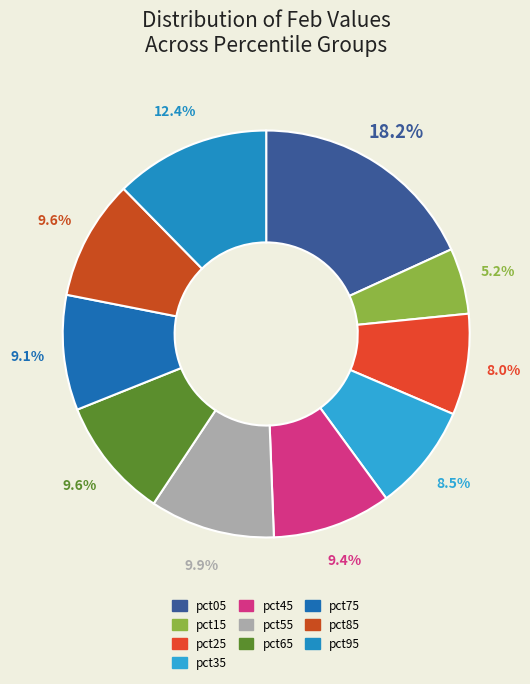

Is there a majority slice in this chart?

No